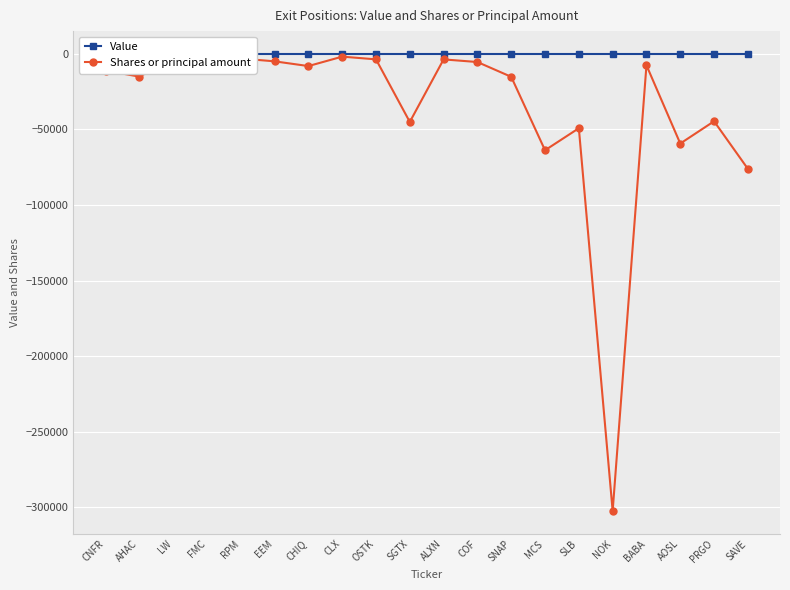

Where is Value nearest to the value 0?

CNFR